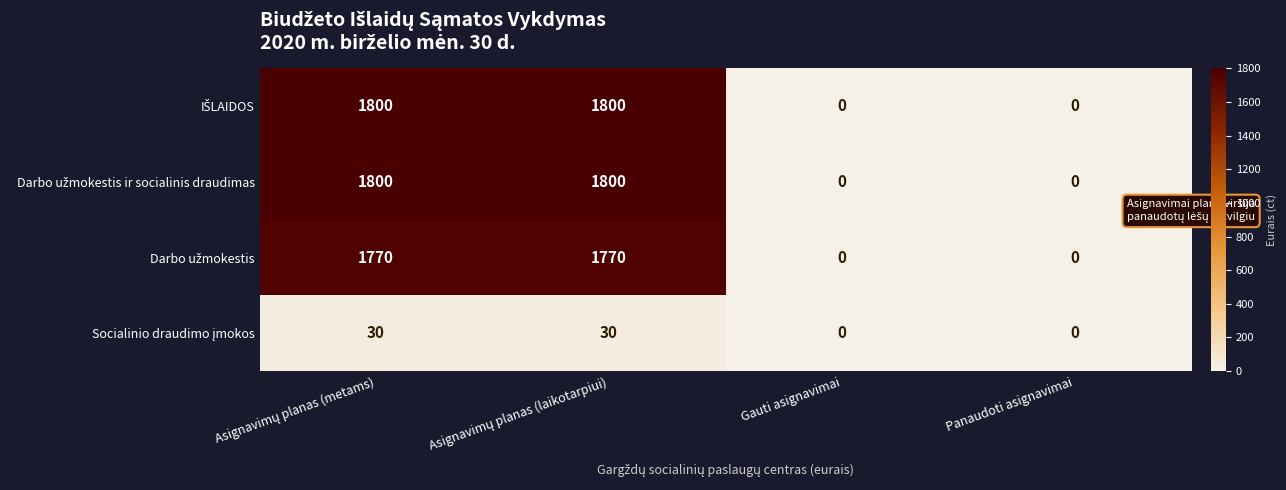

What is the greatest value displayed?

1800